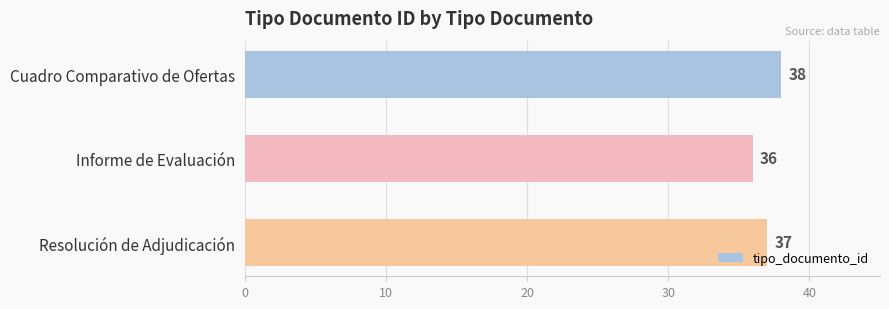

What is the sum of all values?

111